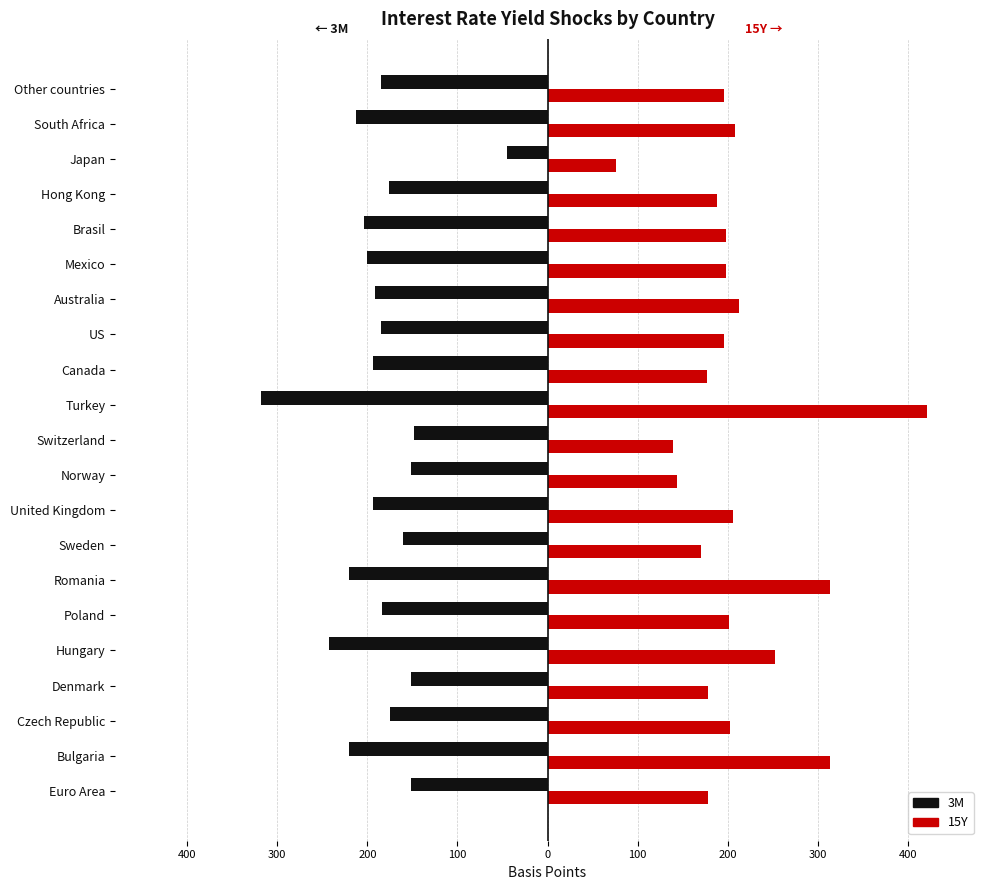

What are all the series names shown in the legend?

3M, 15Y